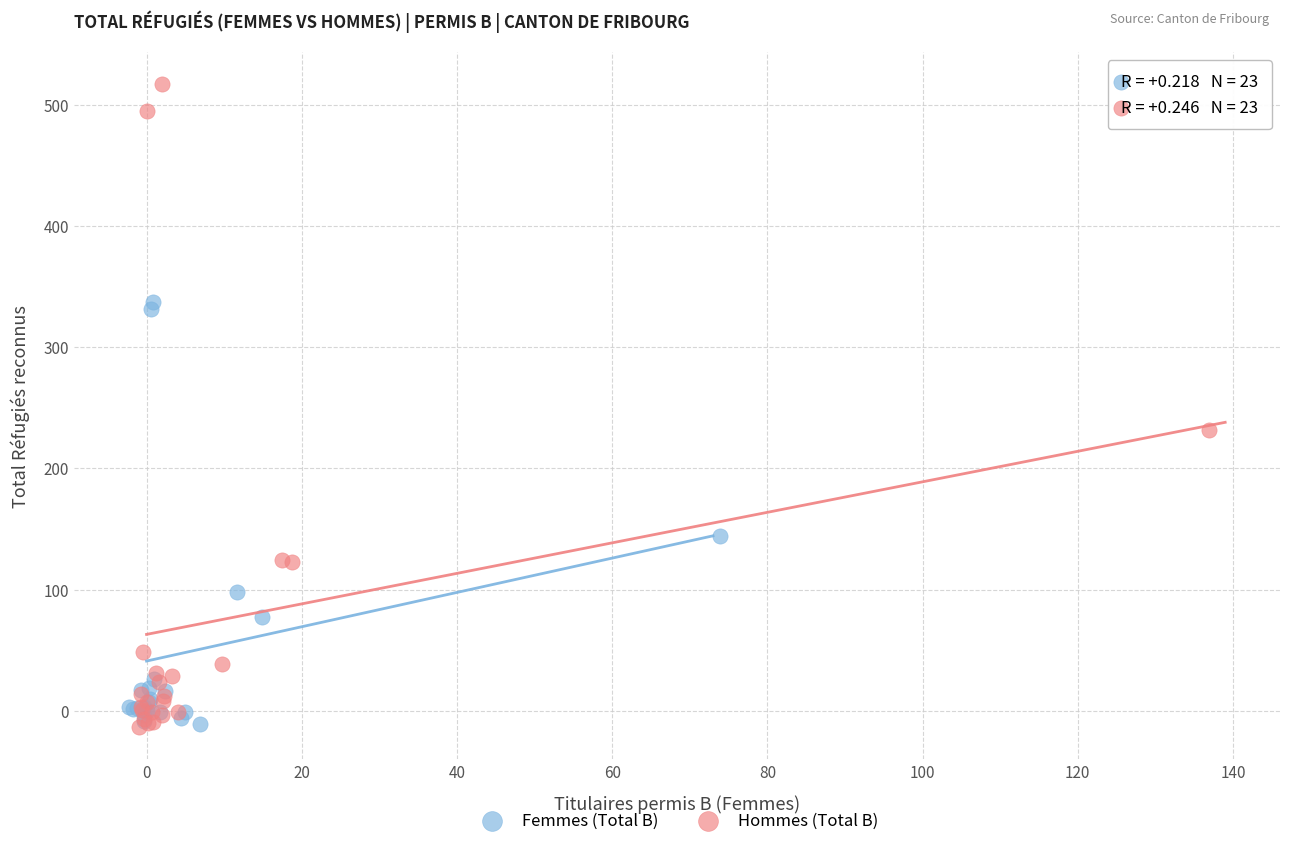

Which series reaches the maximum Y coordinate?

Hommes (Total B)